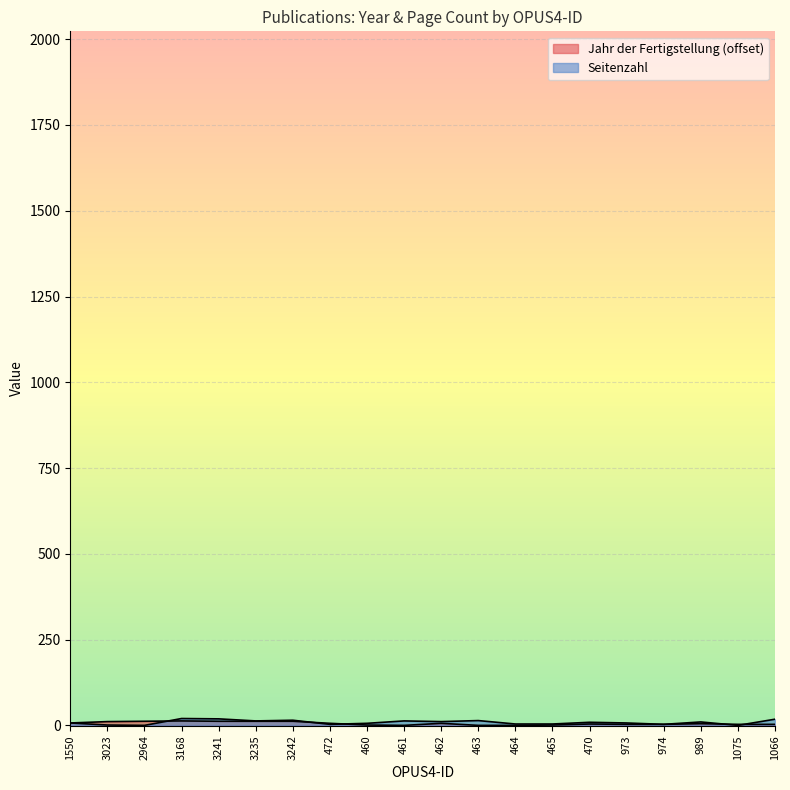

After their last crossing, which series has the higher values: Jahr der Fertigstellung or Seitenzahl?

Seitenzahl